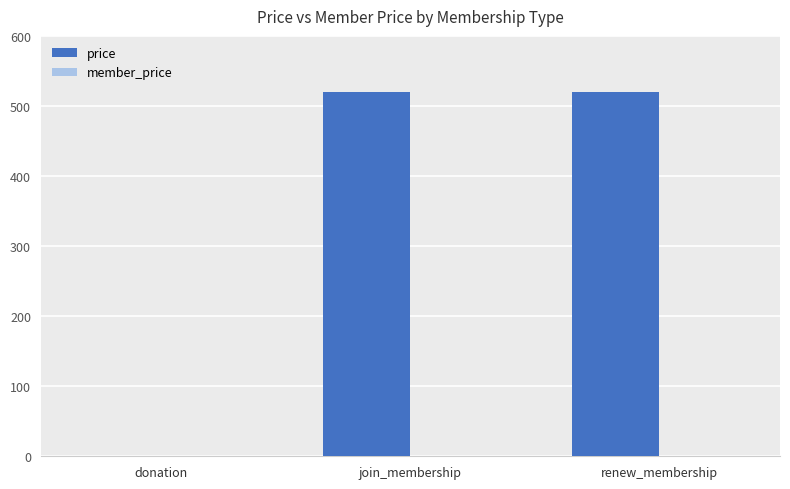

What is the greatest value displayed?

520